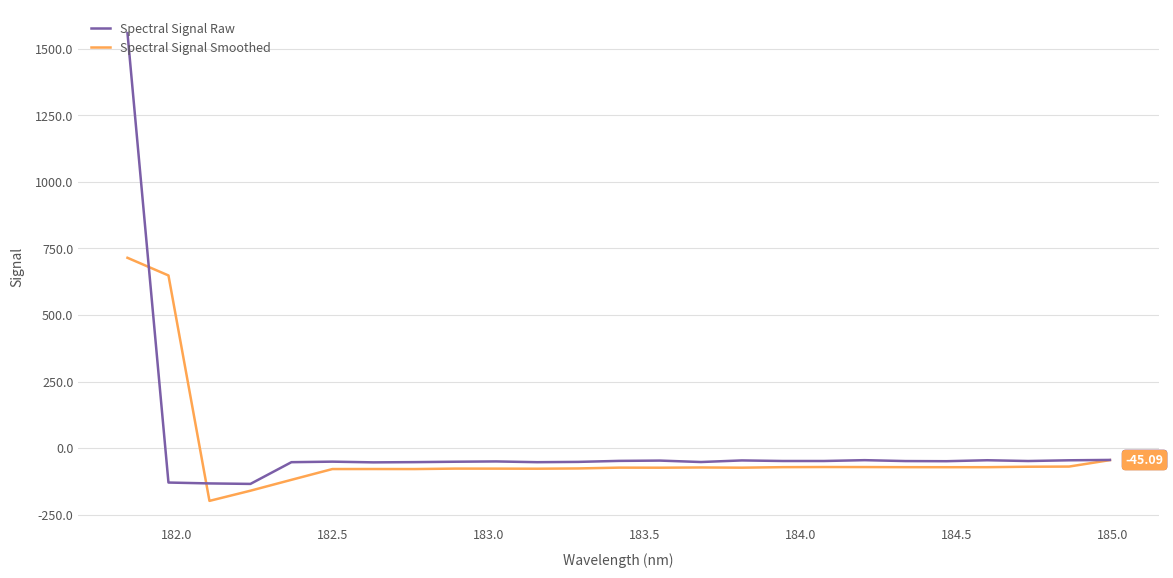

How many series are shown in this chart?

2